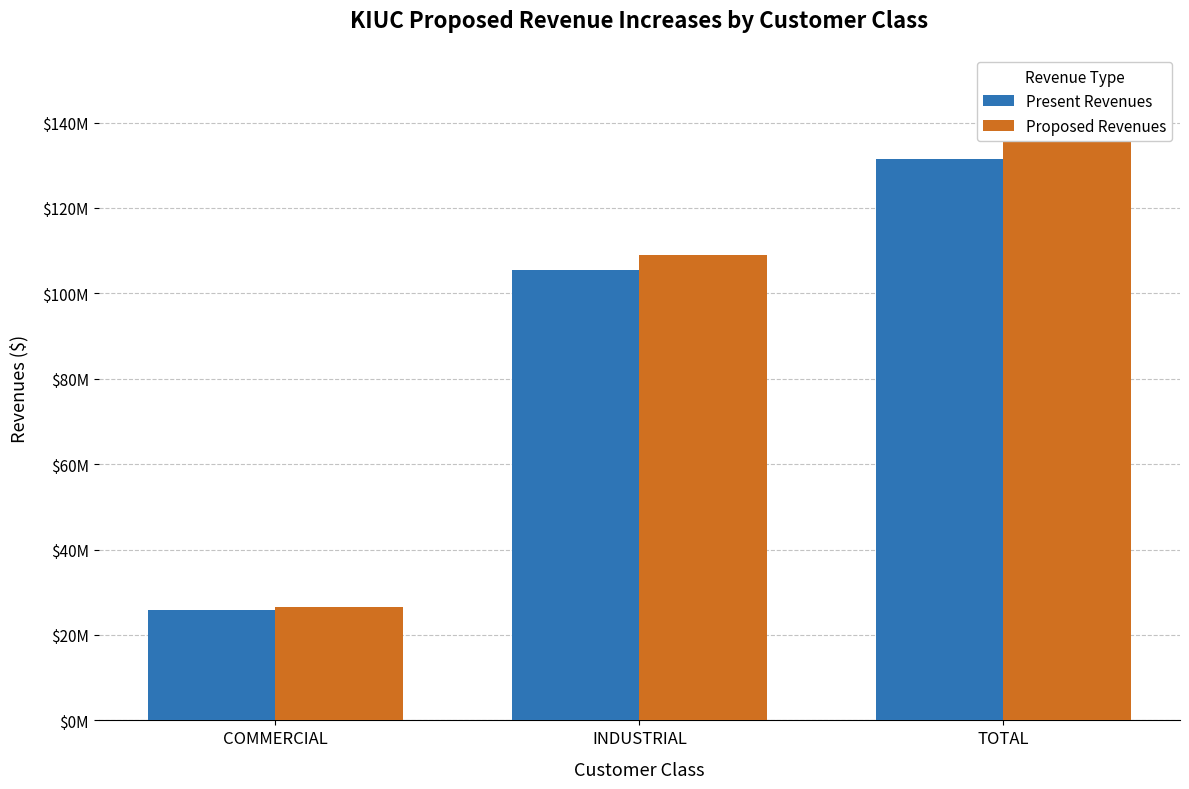

At COMMERCIAL, list the series in order from largest to smallest.

Proposed Revenues, Present Revenues